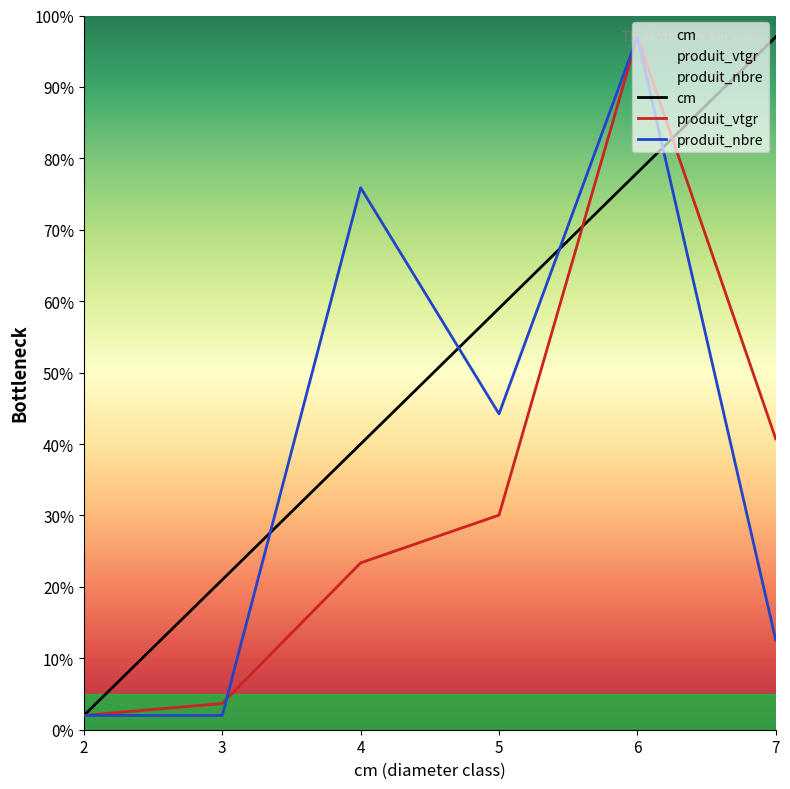

What value does the cm series have at 2?

2.0